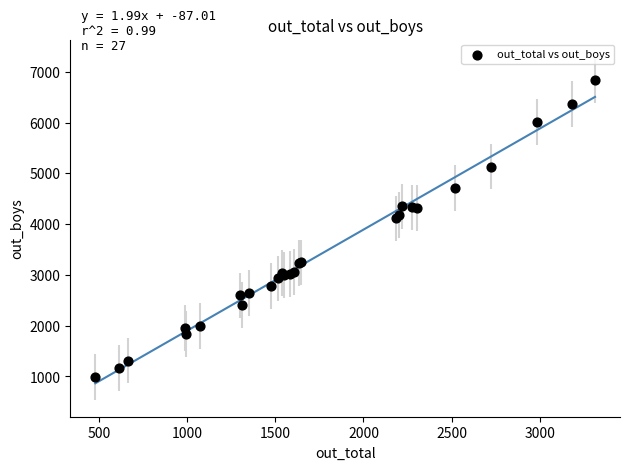

What Y value in the scatter plot is closest to 3920?

4110